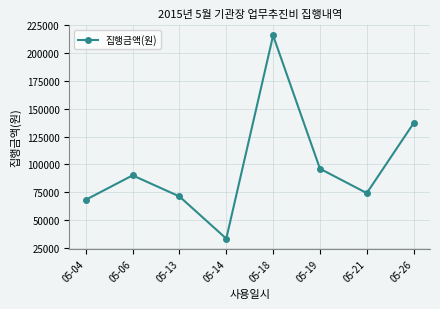

What is the change in value from 05-13 to 05-21?

+3000